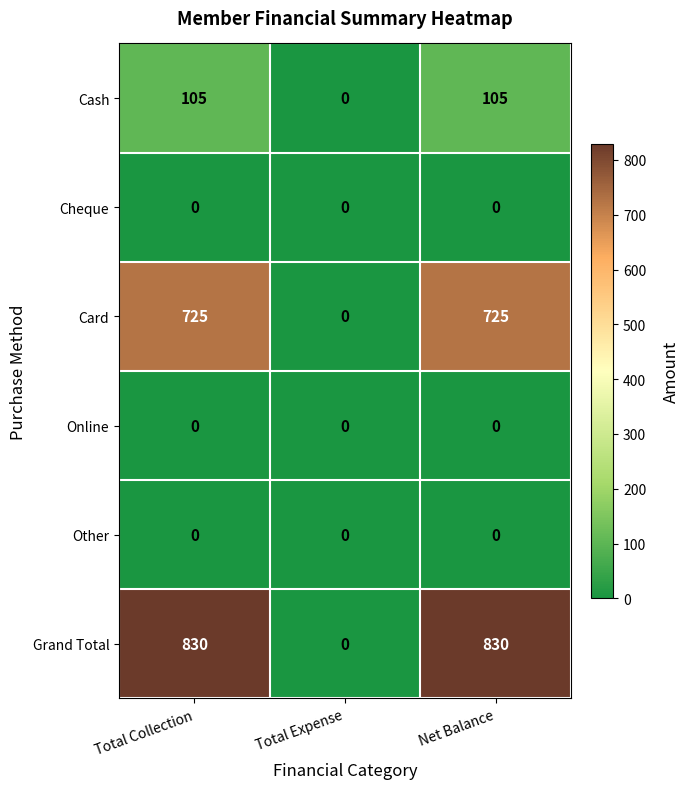

What is the difference between the maximum and minimum values in the Card series?

725